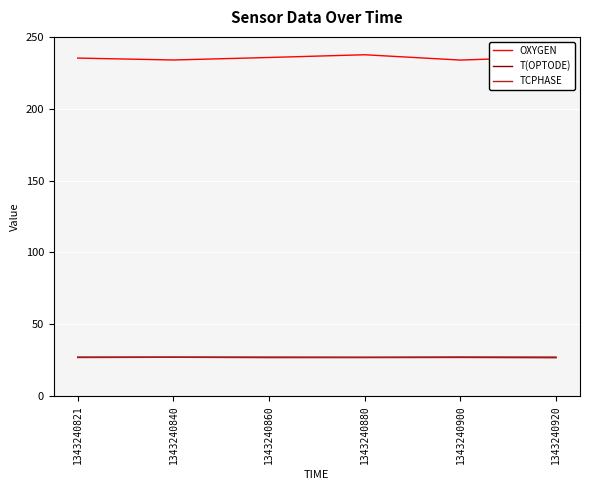

What is the lowest value of the T(OPTODE) series?

26.6